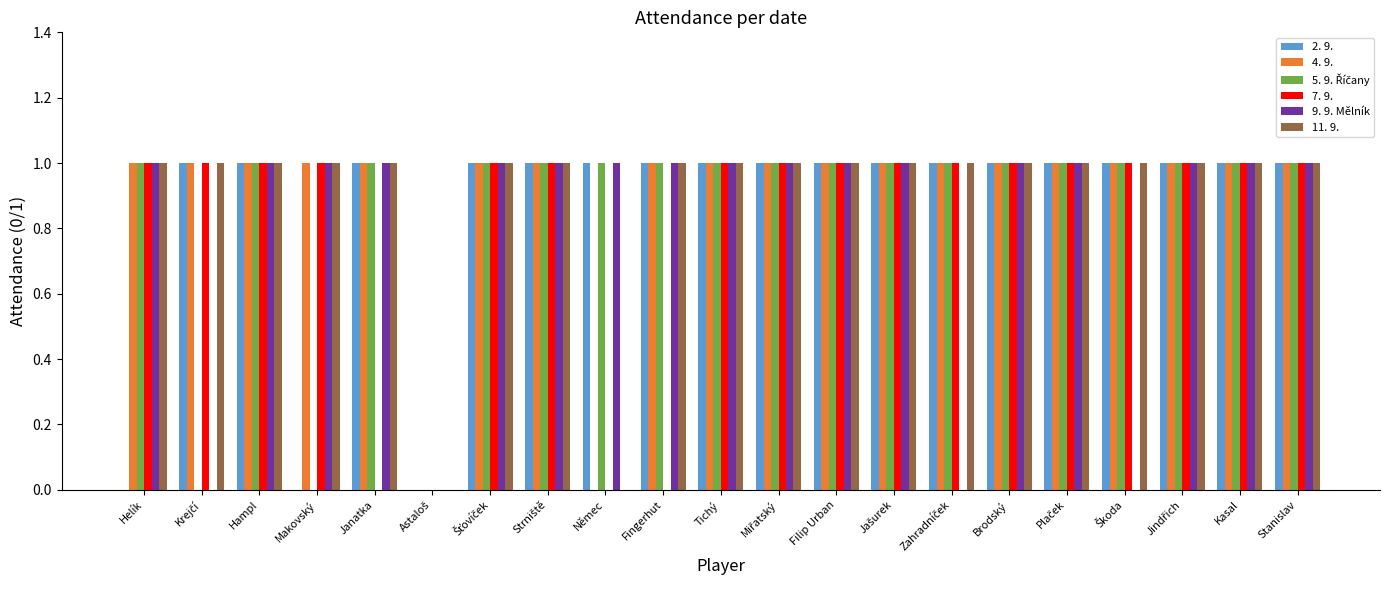

How many groups of bars are there?

21